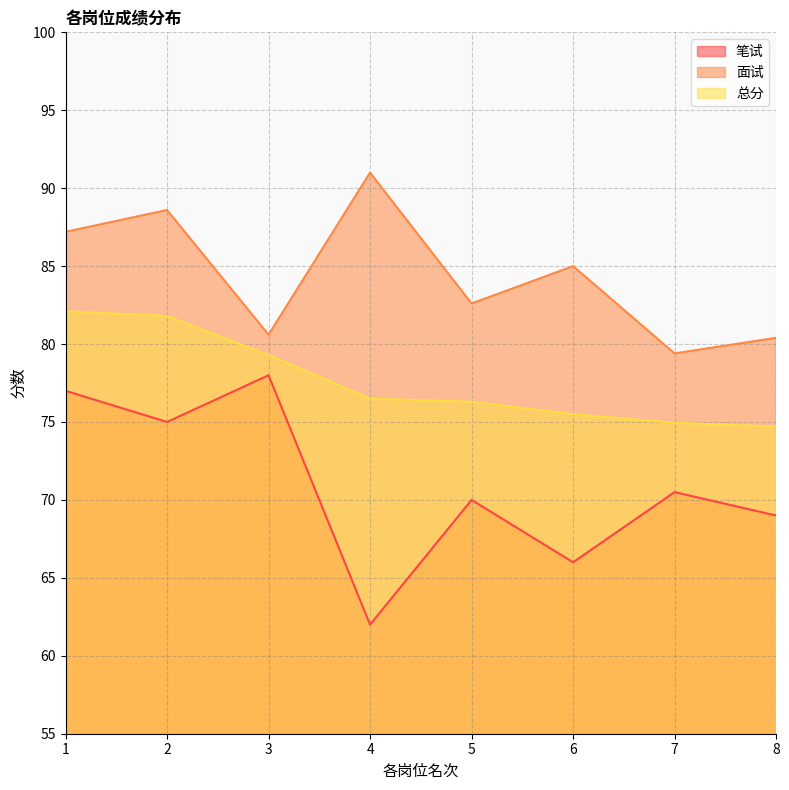

True or false: 面试 and 笔试 cross at least once.

False